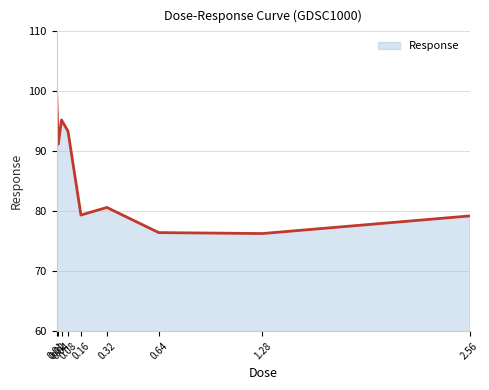

What is the average value?

85.7